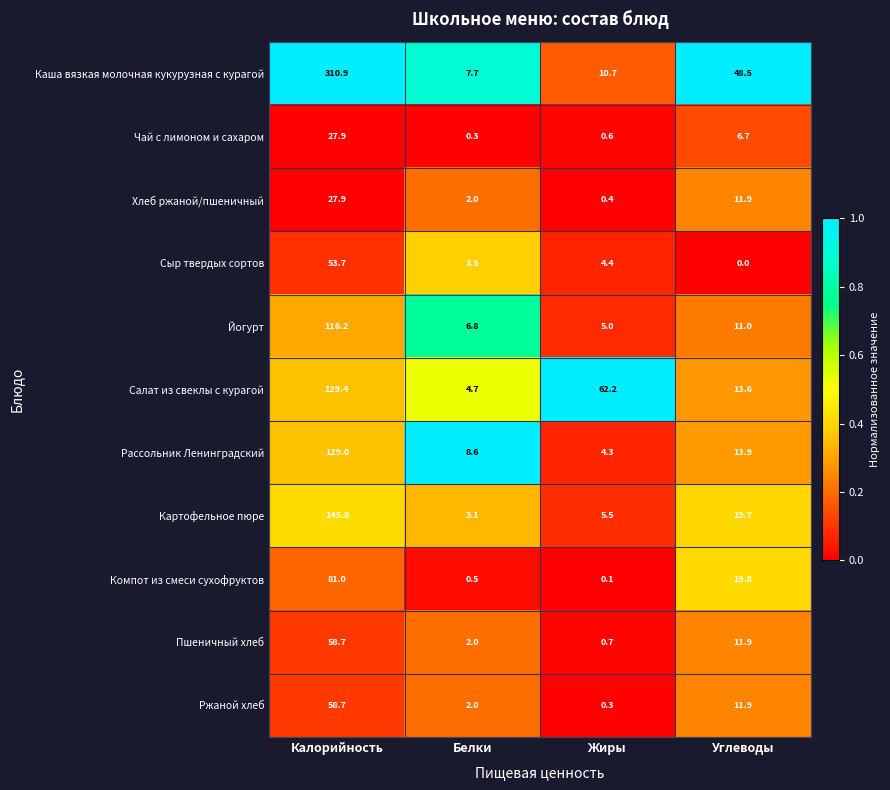

Where is Йогурт nearest to the value 60?

Углеводы